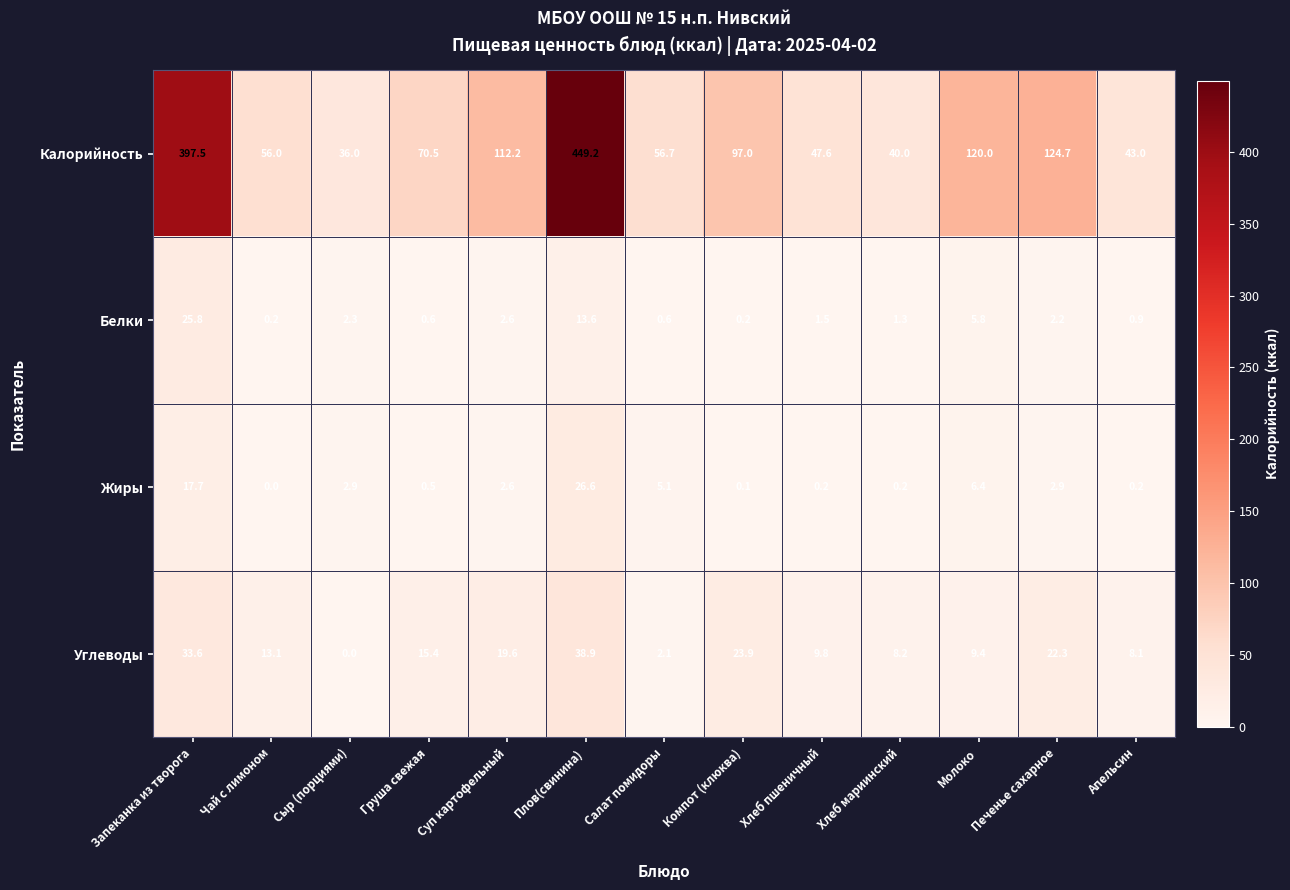

At which label does Жиры first exceed 2?

Запеканка из творога